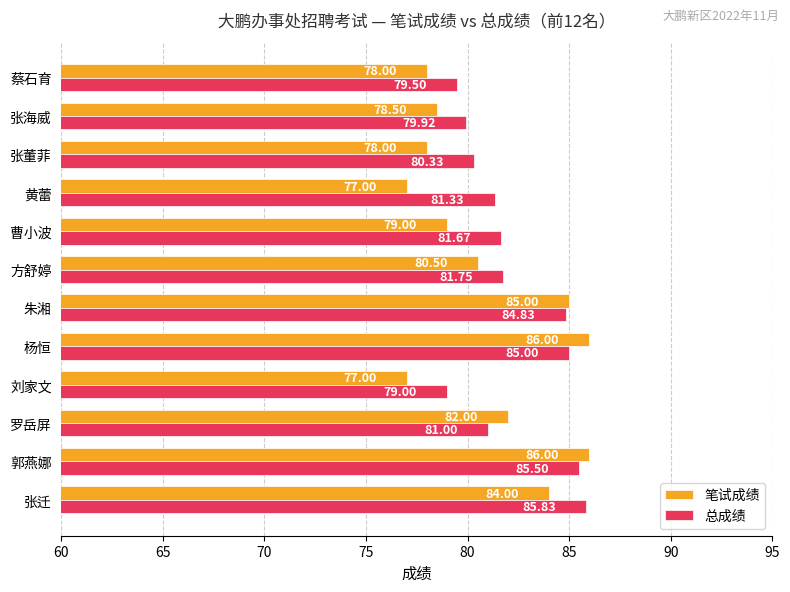

Rank the series by their average value, from lowest to highest.

笔试成绩, 总成绩